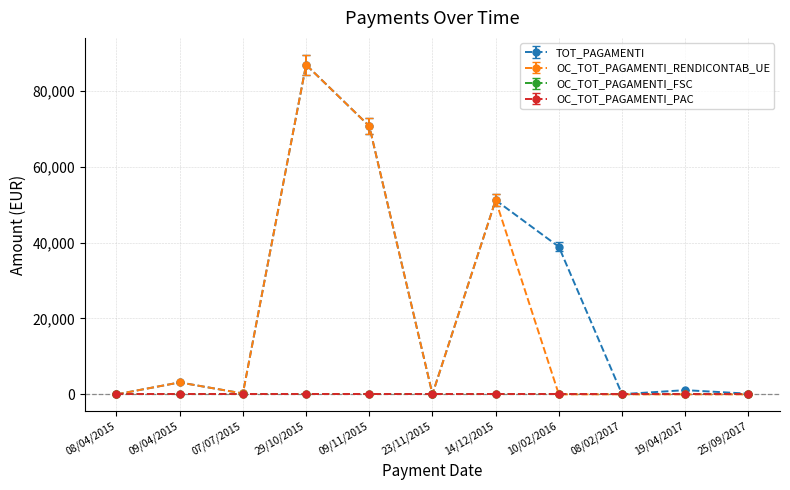

Does the chart have visible grid lines?

Yes